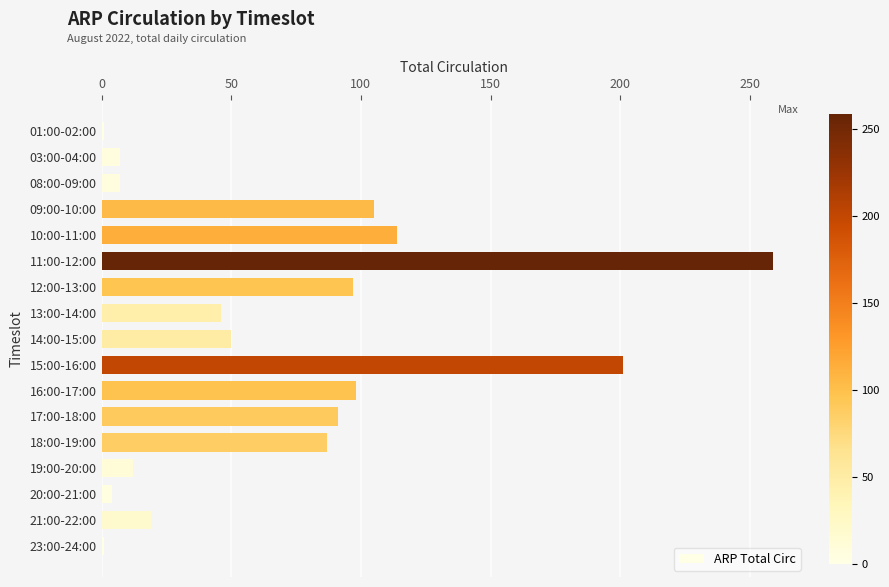

What is the smallest value displayed?

1